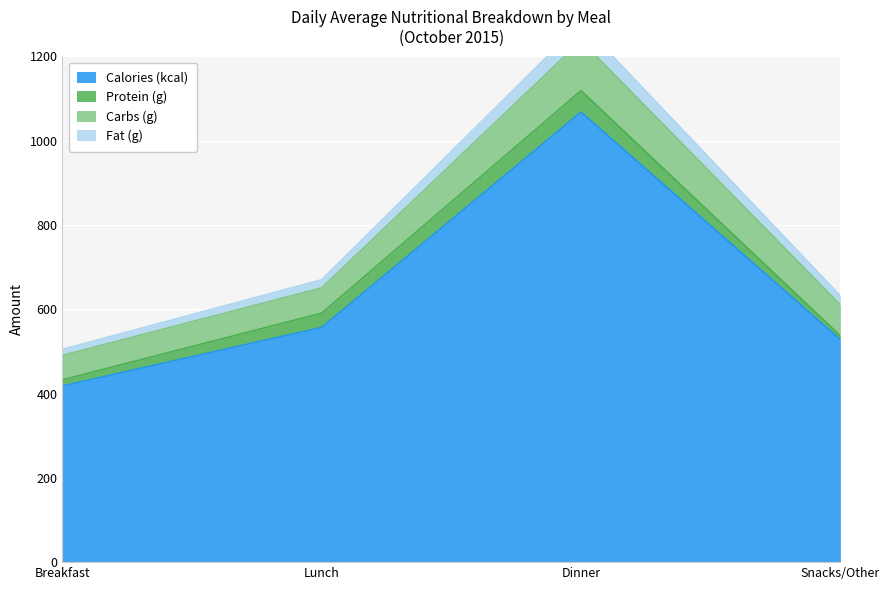

How many interior local peaks does the Calories (kcal) series have?

1